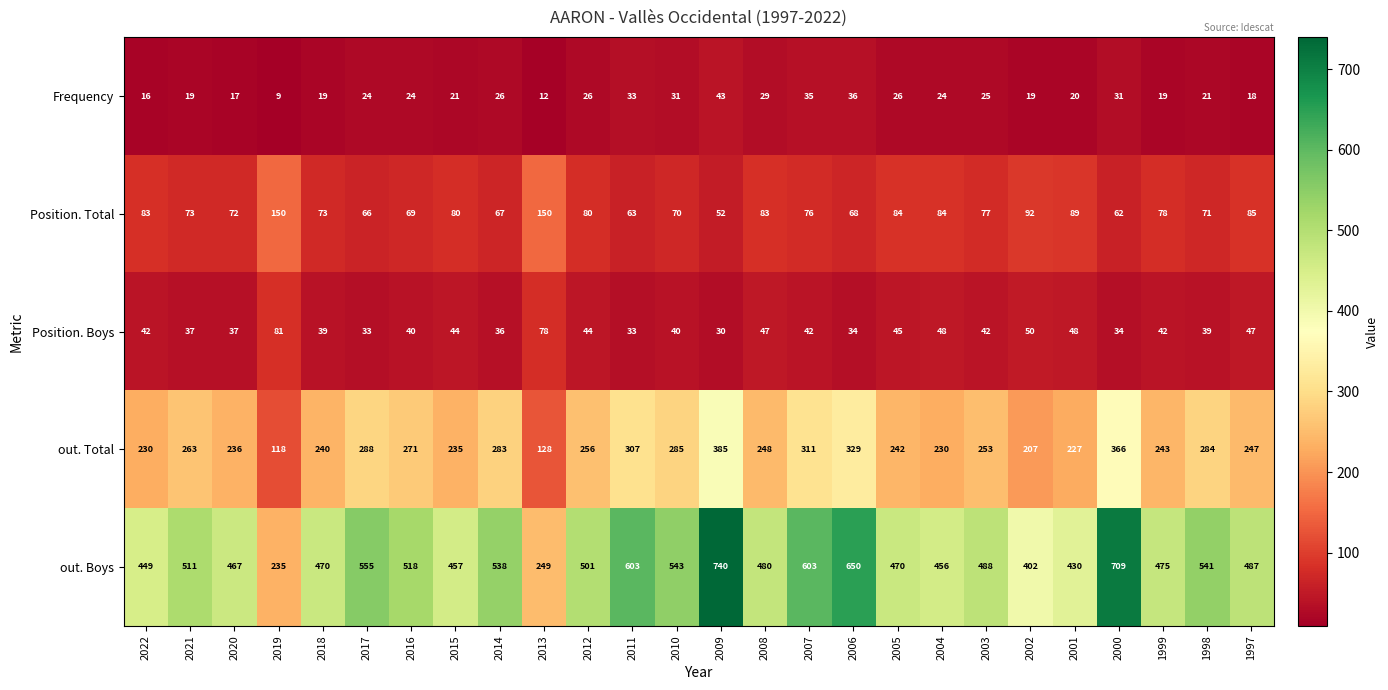

The value of Position. Total at 2019 is 150. True or false?

True